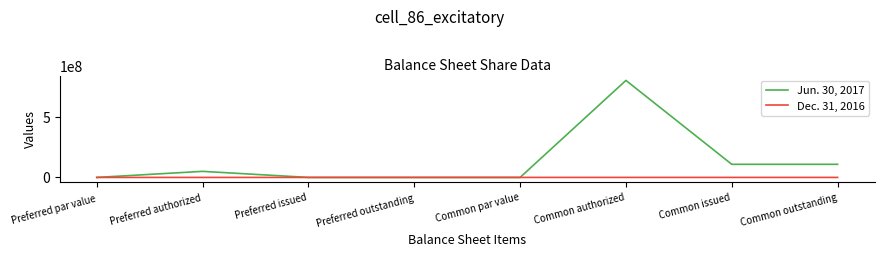

True or false: Jun. 30, 2017 has more than 1 interior local peaks.

True